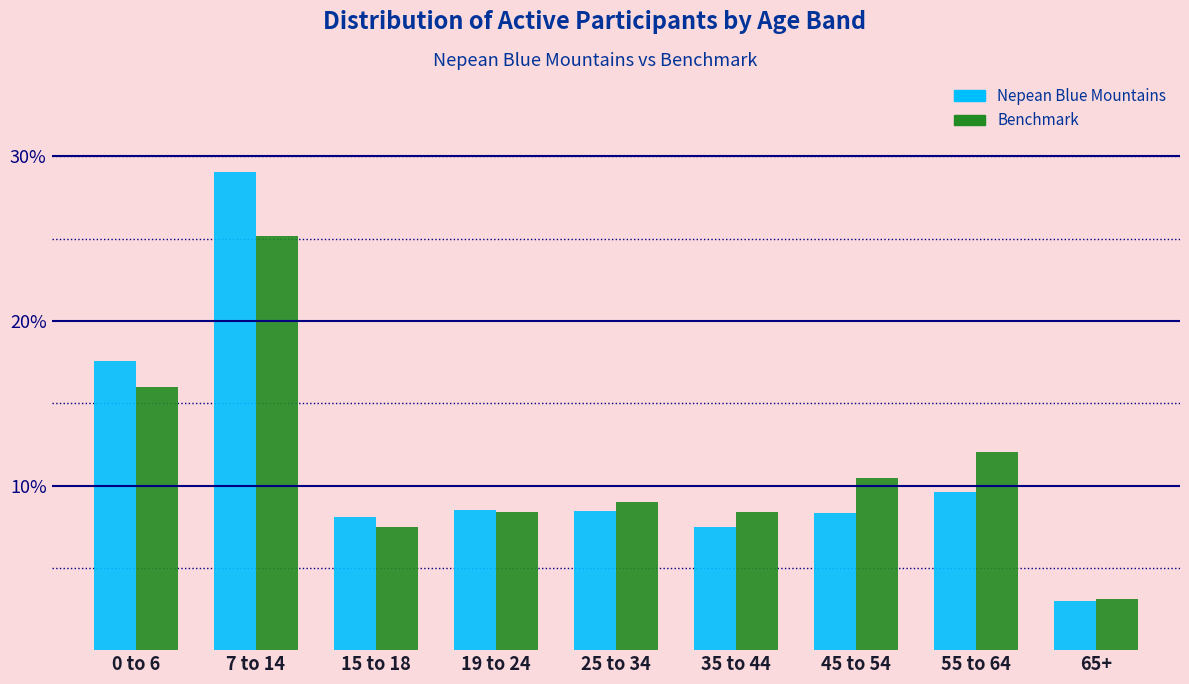

Does the chart contain stacked bars?

No